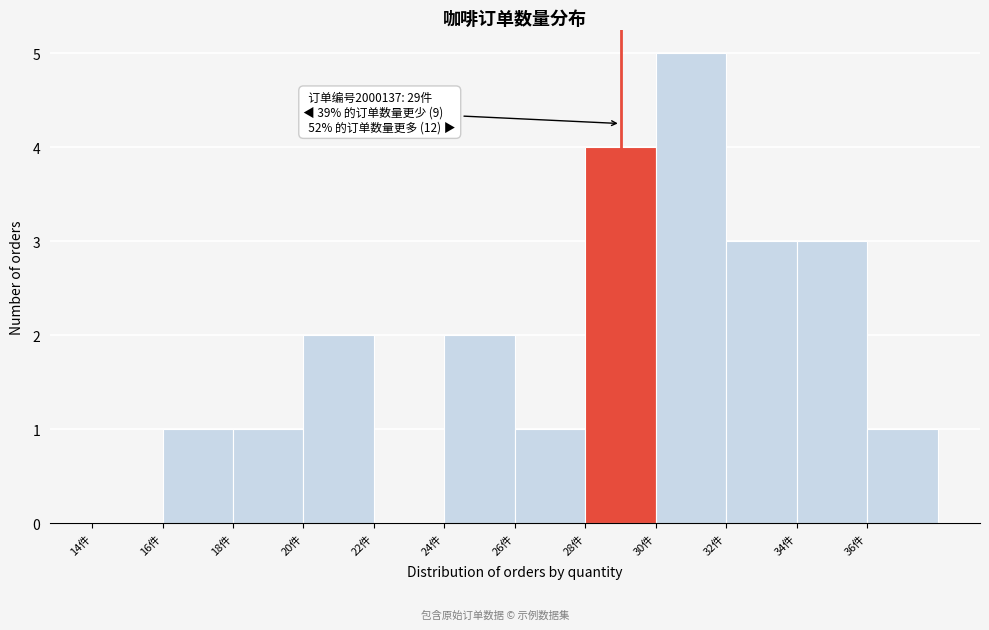

Over which range of the x-axis is the bar tallest?

30 to 32